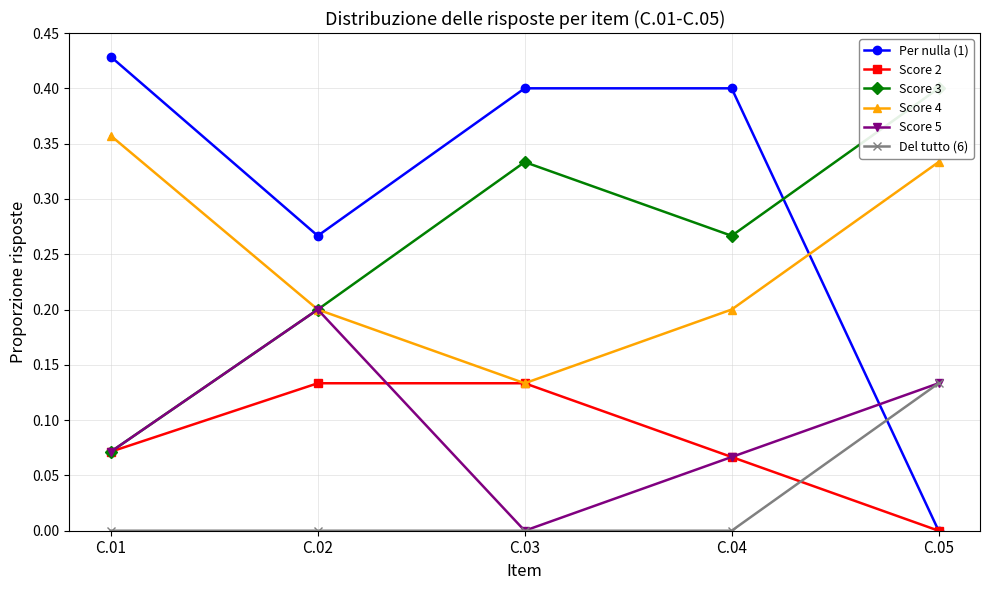

What is the sum of all Per nulla (1) values?

1.5